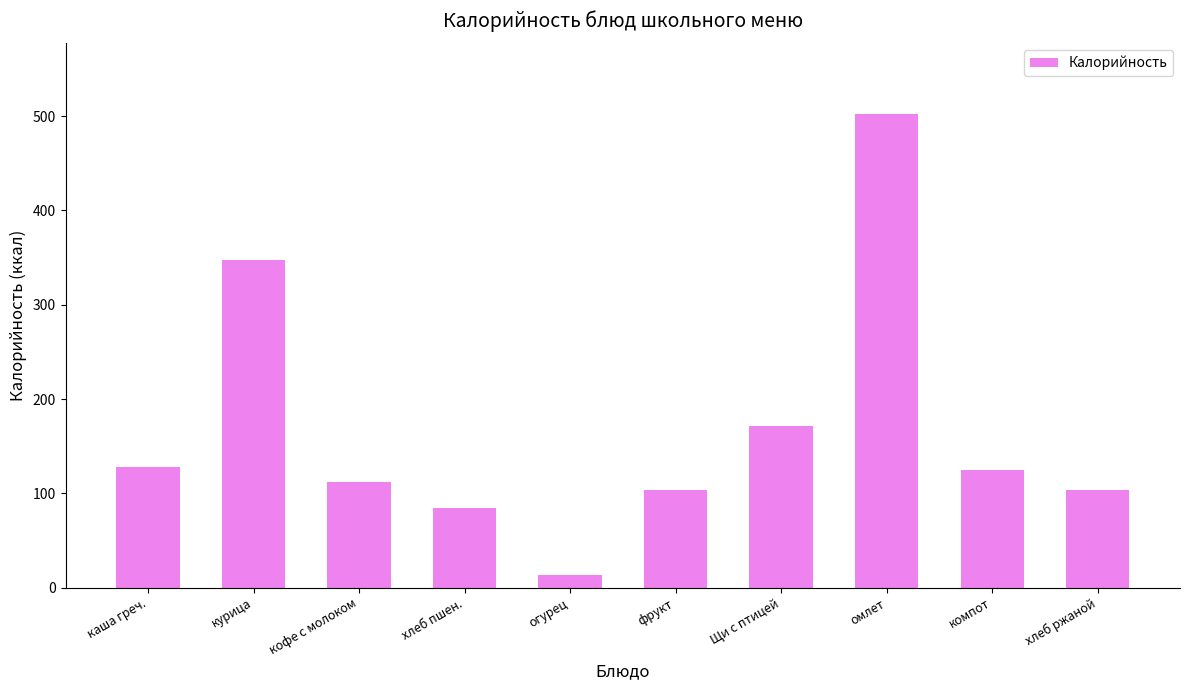

Is it true that the value at хлеб пшен. is 84.7?

True